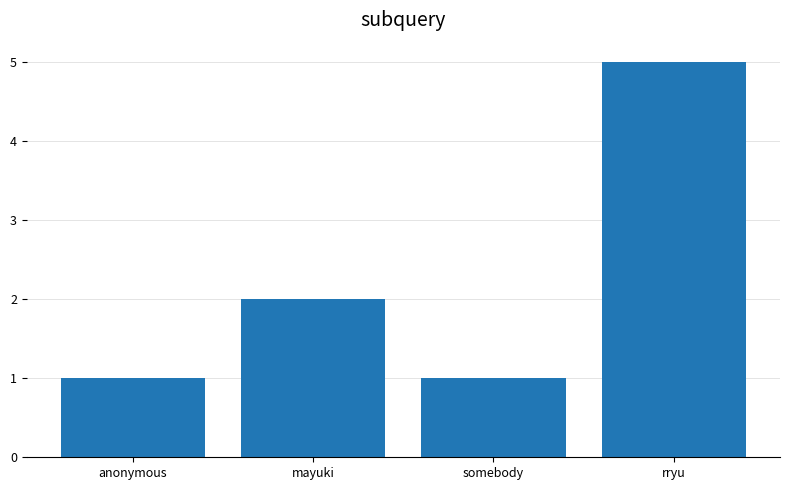

Which category has the highest value across all series?

rryu